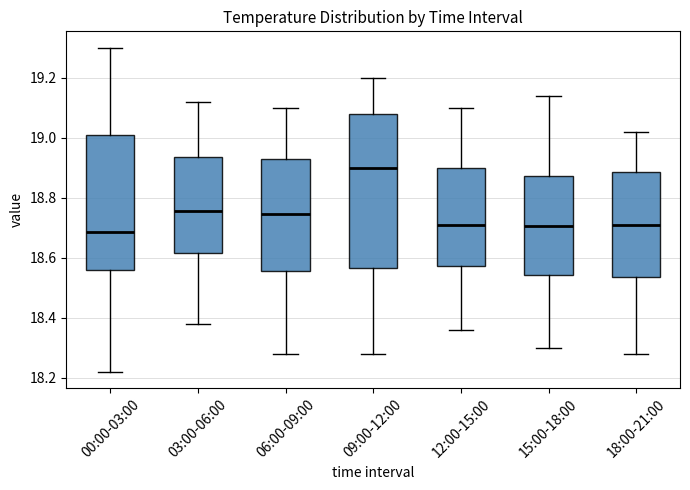

Reading left to right, transcribe this box plot: for each box, give where its median line is, the range the box spans, and where its two whiskers end, as read against the y-axis. The values are not printed on the chart, so give them approximately, as read against the axis.

00:00-03:00: median 18.68, box 18.56 to 19.00, whiskers 18.22 to 19.30
03:00-06:00: median 18.76, box 18.62 to 18.94, whiskers 18.38 to 19.12
06:00-09:00: median 18.74, box 18.56 to 18.92, whiskers 18.28 to 19.10
09:00-12:00: median 18.90, box 18.56 to 19.08, whiskers 18.28 to 19.20
12:00-15:00: median 18.72, box 18.58 to 18.90, whiskers 18.36 to 19.10
15:00-18:00: median 18.70, box 18.54 to 18.88, whiskers 18.30 to 19.14
18:00-21:00: median 18.72, box 18.54 to 18.88, whiskers 18.28 to 19.02